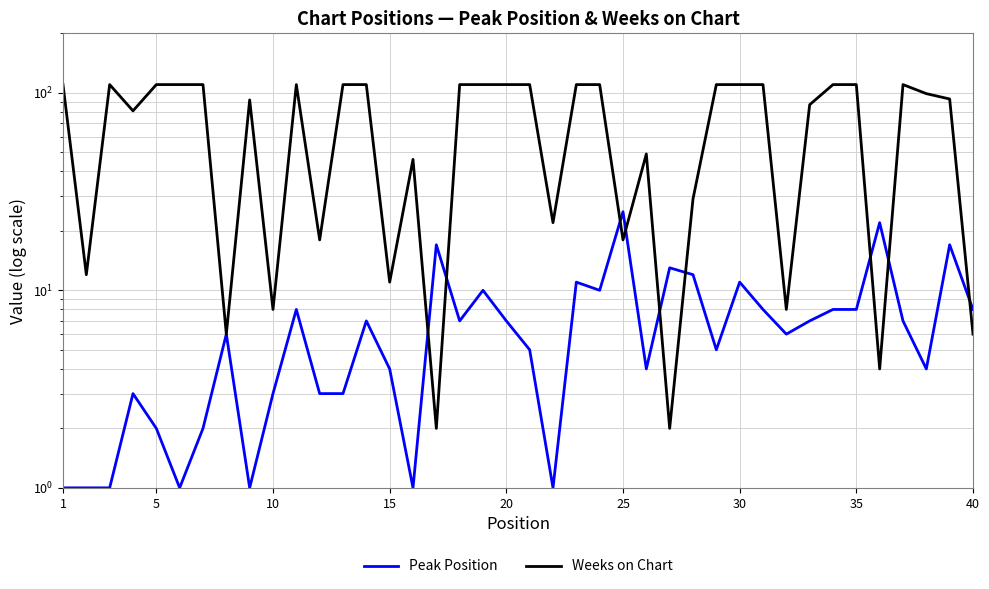

How many data points in Weeks on Chart are less than 110?

20